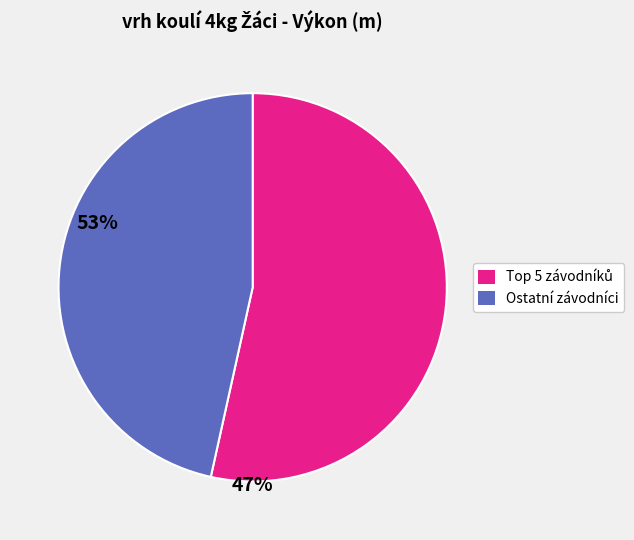

Is there any slice that represents more than half of the pie?

Yes